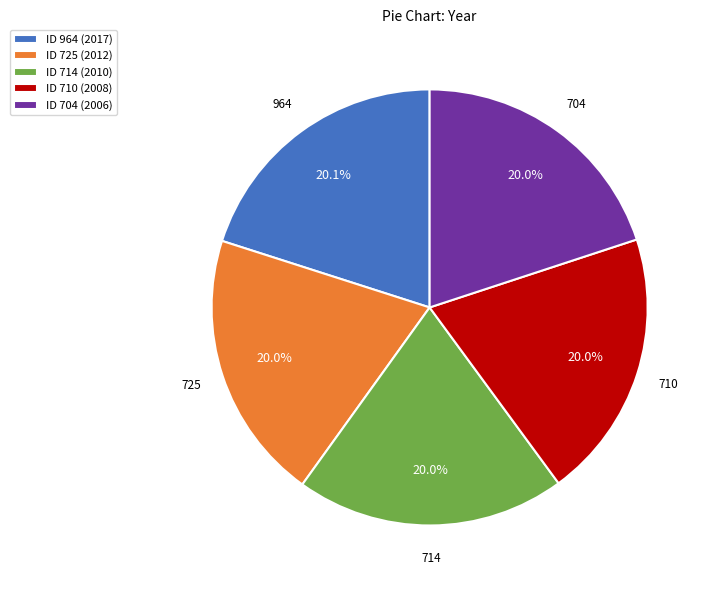

Is it true that 704 is 20% of the pie?

True